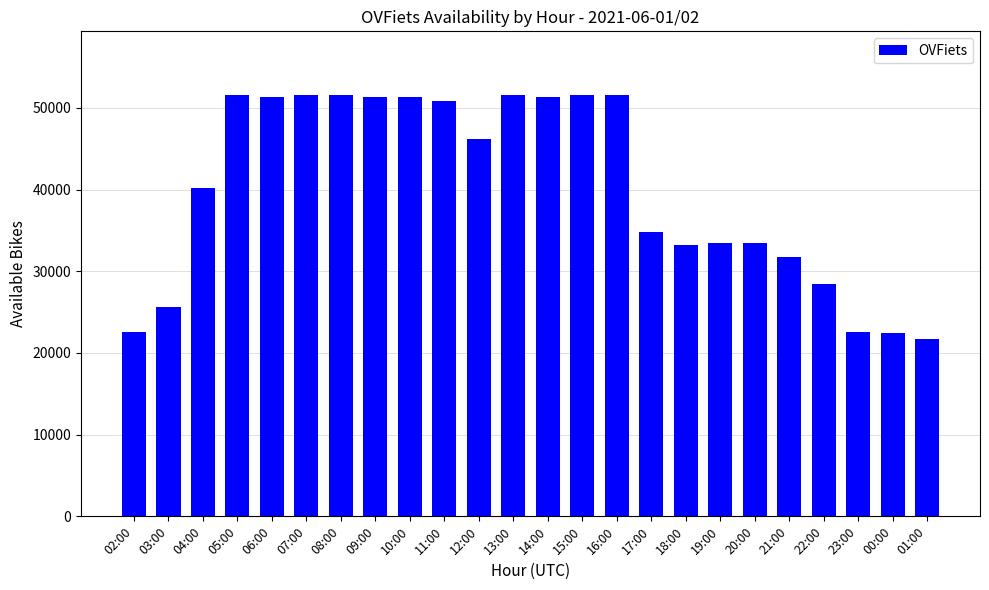

What is the label of the 10th bar from the right?

16:00